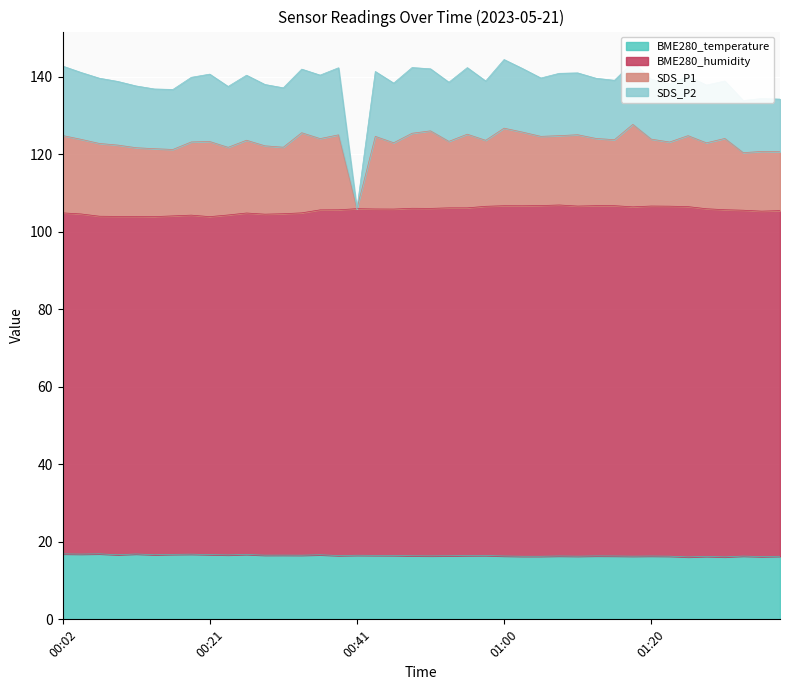

How many lines are shown in the chart?

4